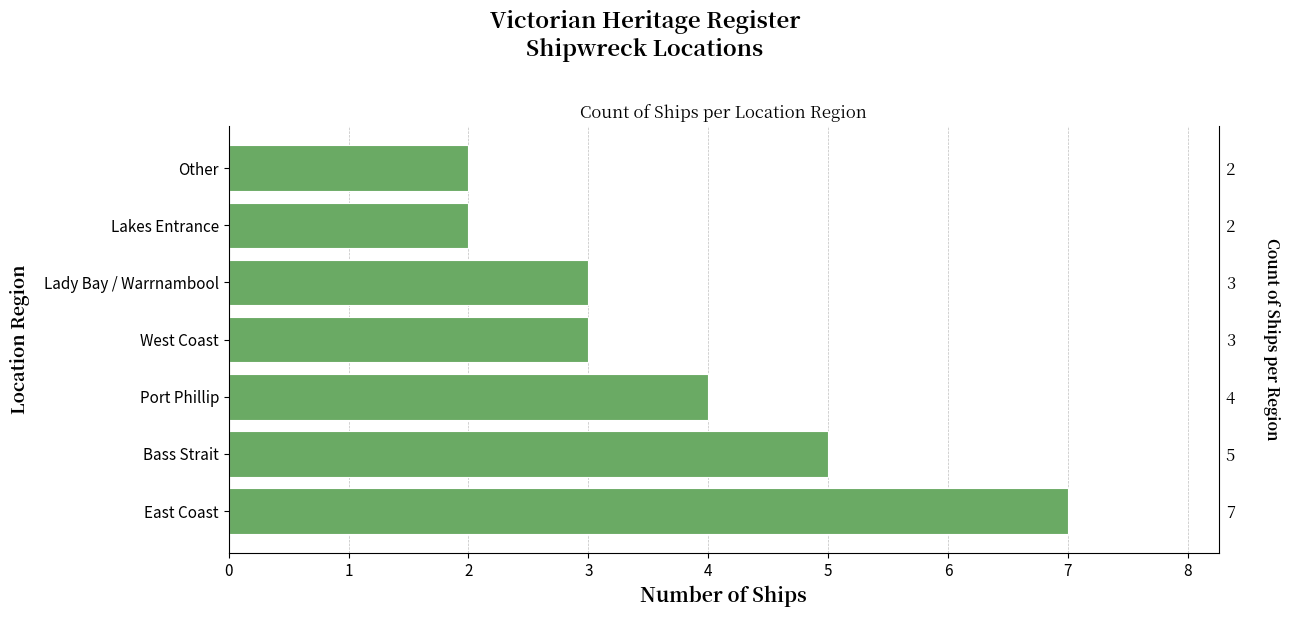

Count the values in the range 2 to 5.

6